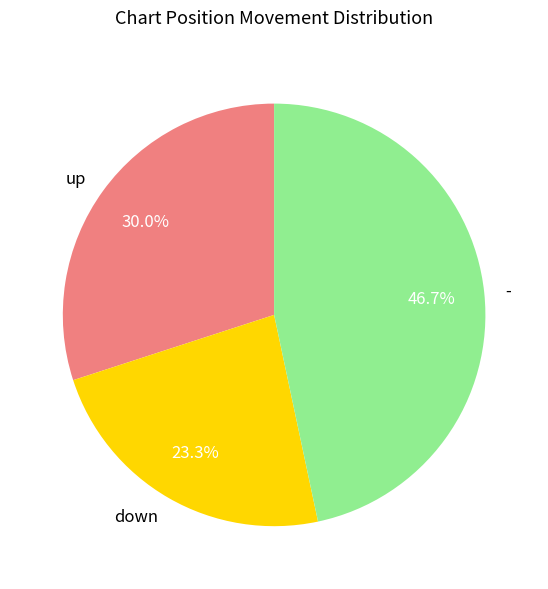

What percentage is NOT represented by -?

53.3%